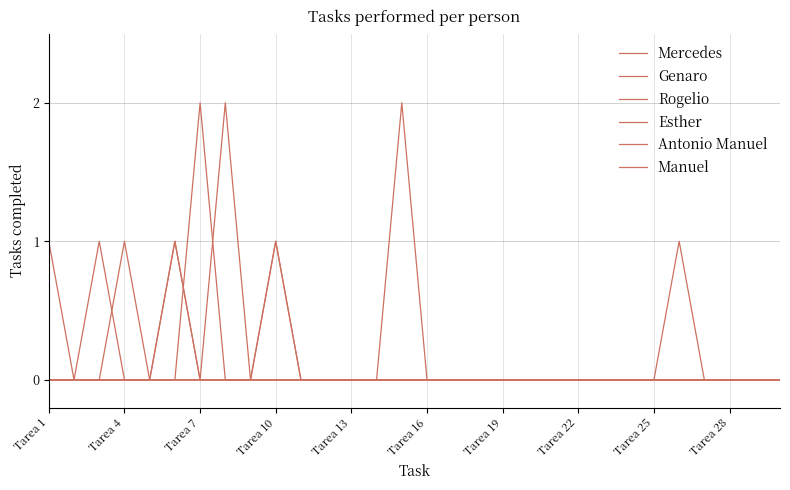

Does the chart display data point markers on the line(s)?

No